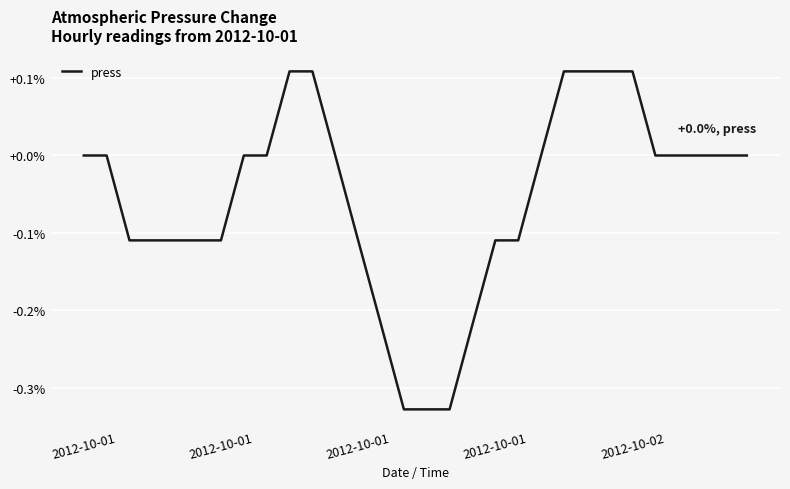

What is the difference between the maximum and minimum values?

0.4